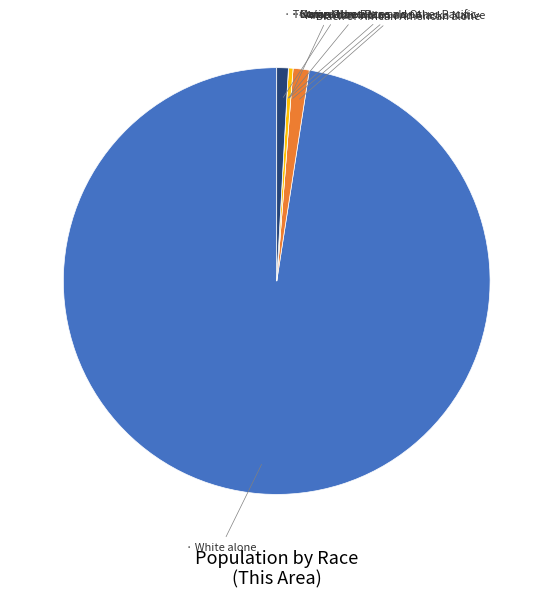

Is there a majority slice in this chart?

Yes